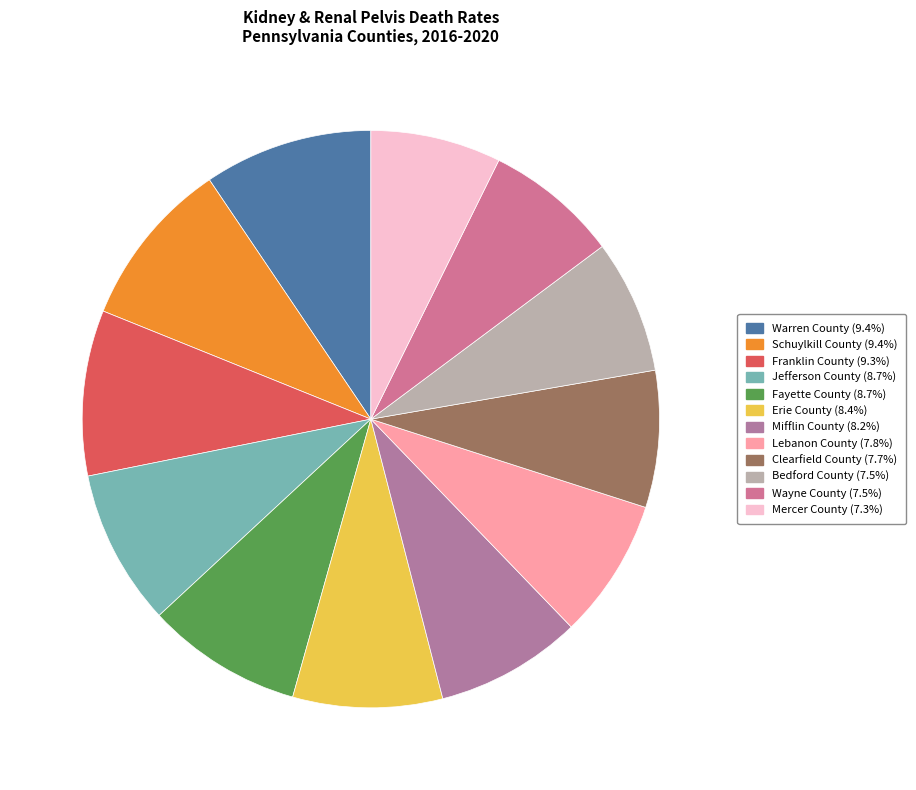

To the nearest percent, what is the combined percentage of Jefferson County and Schuylkill County?

18%